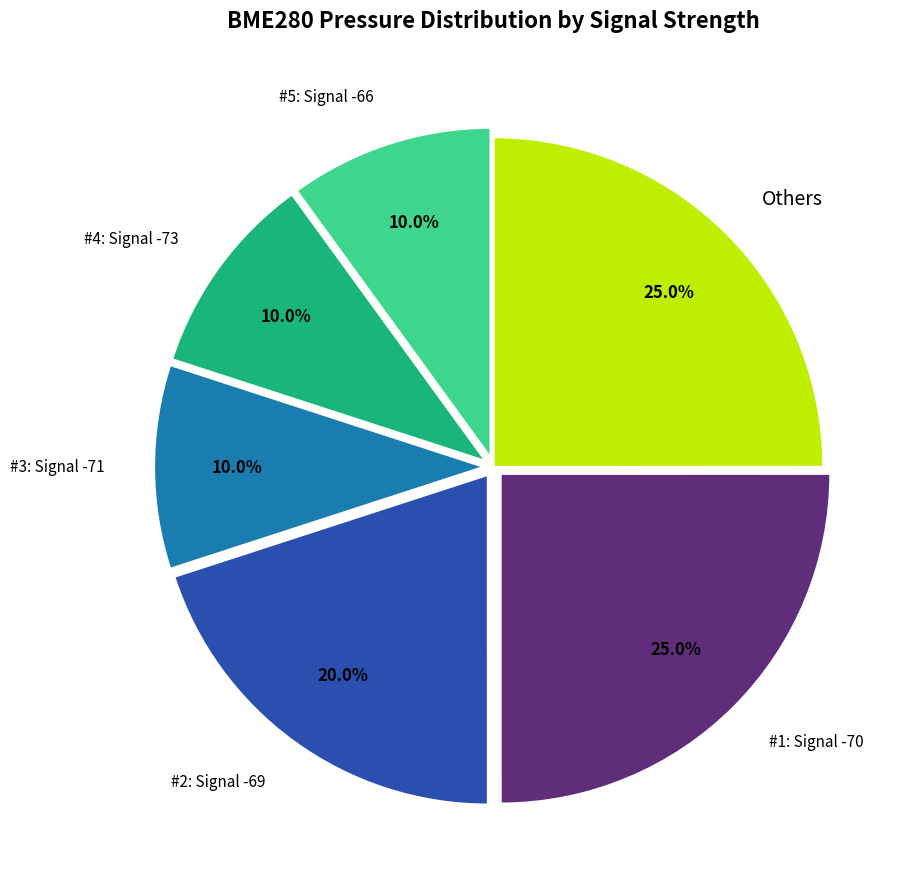

Is there a majority slice in this chart?

No